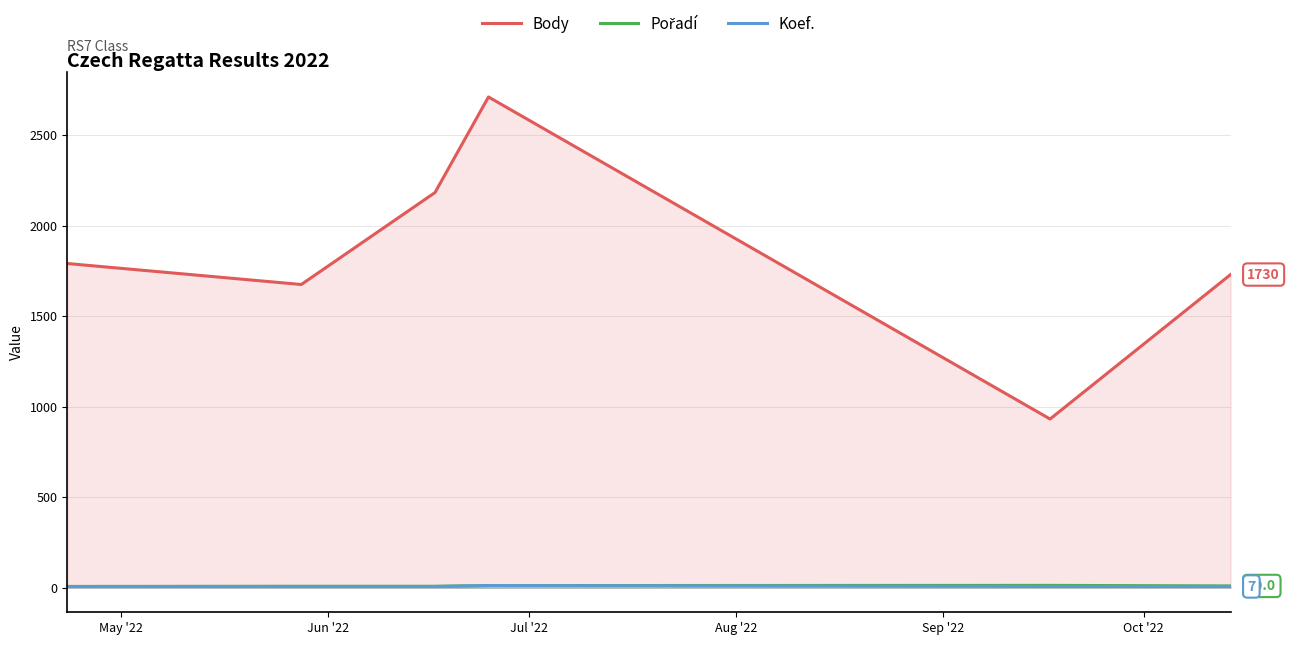

Which series has the largest range (max minus min)?

Body